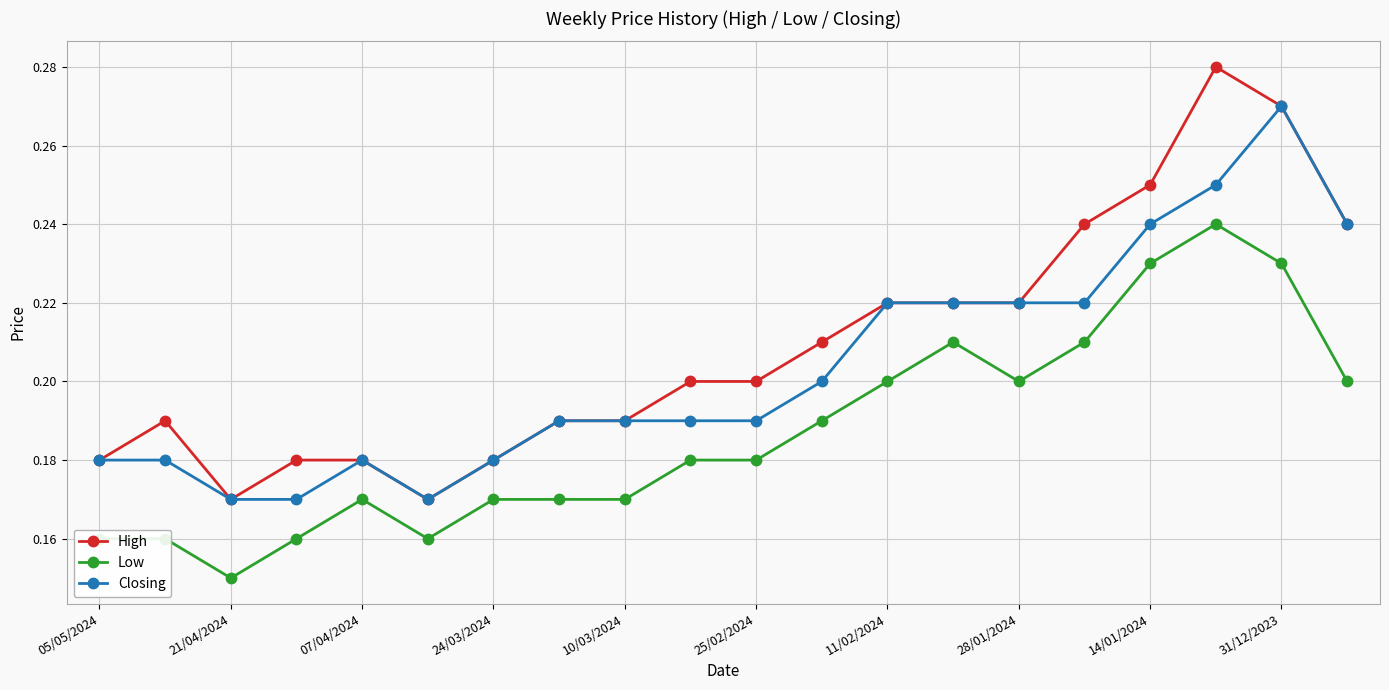

List the series in order of their peak value, highest first.

High, Closing, Low